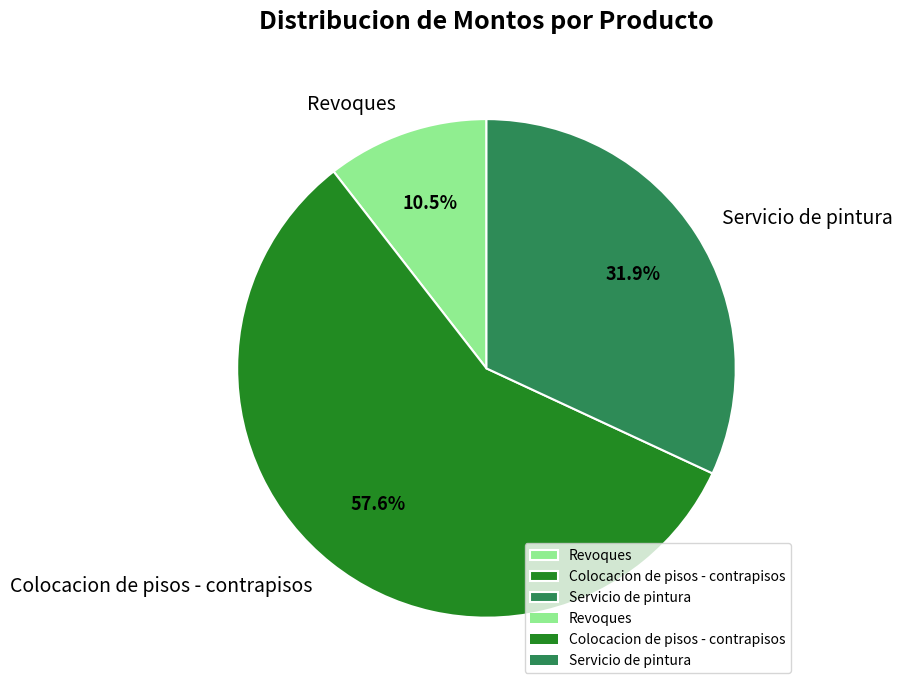

True or false: Servicio de pintura accounts for 32% of the total.

True